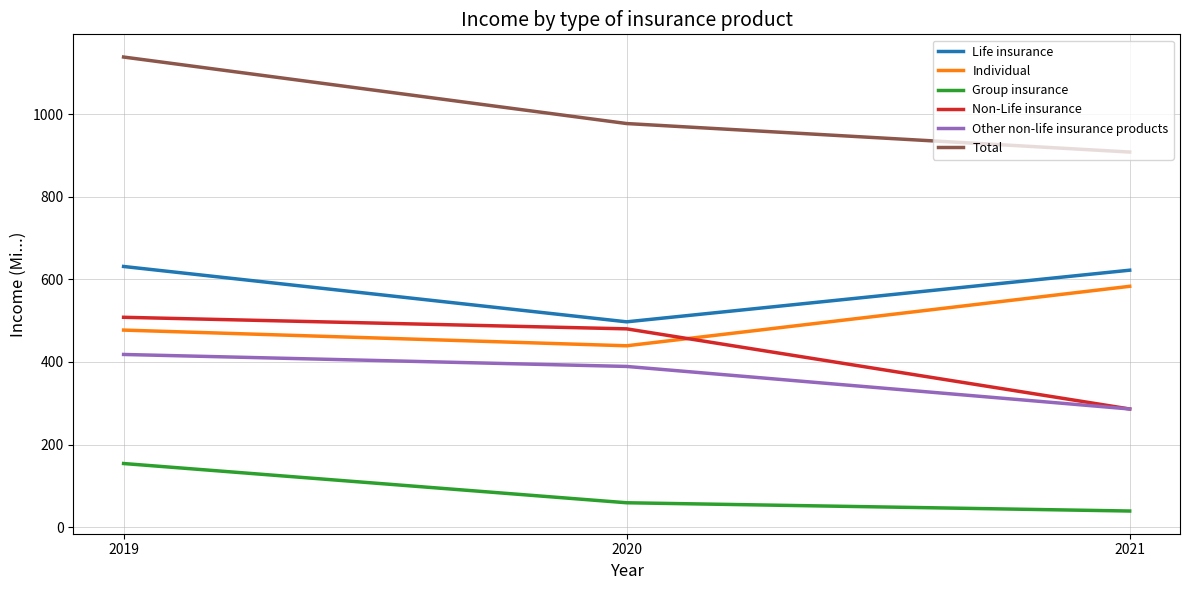

What value does the Individual series have at 2021?

583